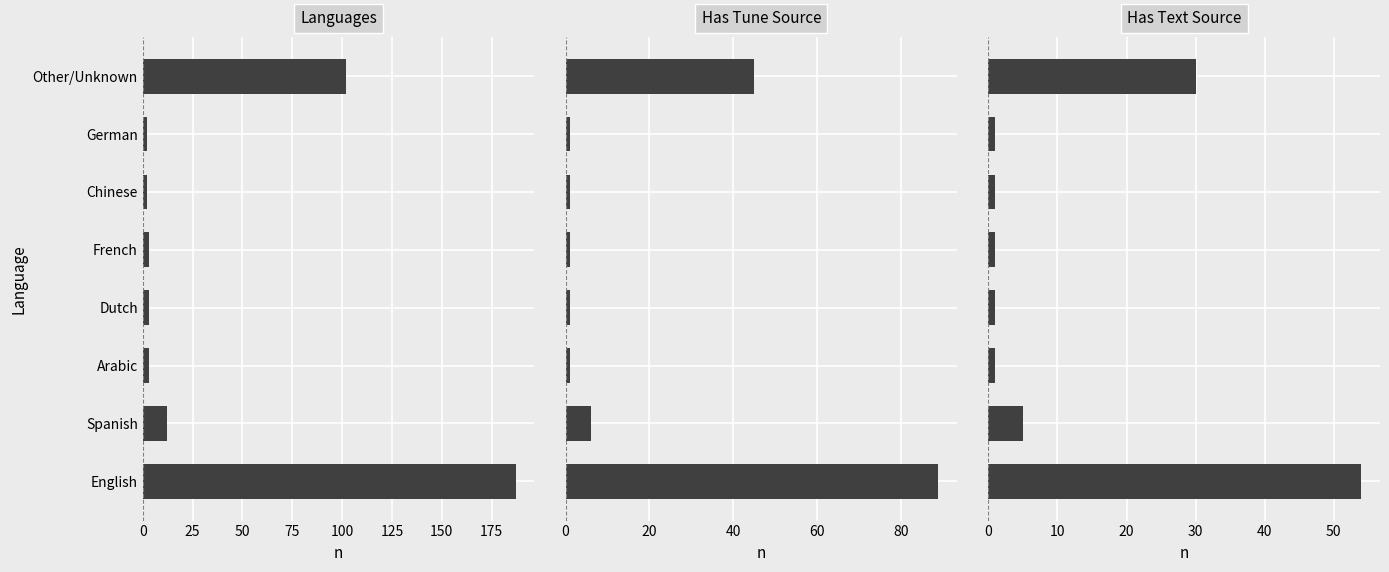

Are the bars horizontal?

Yes